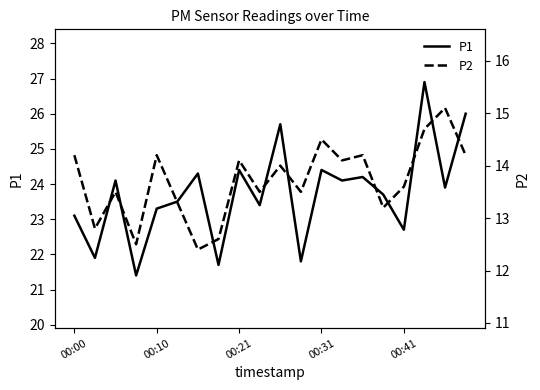

What is the highest value of the P1 series?

26.9